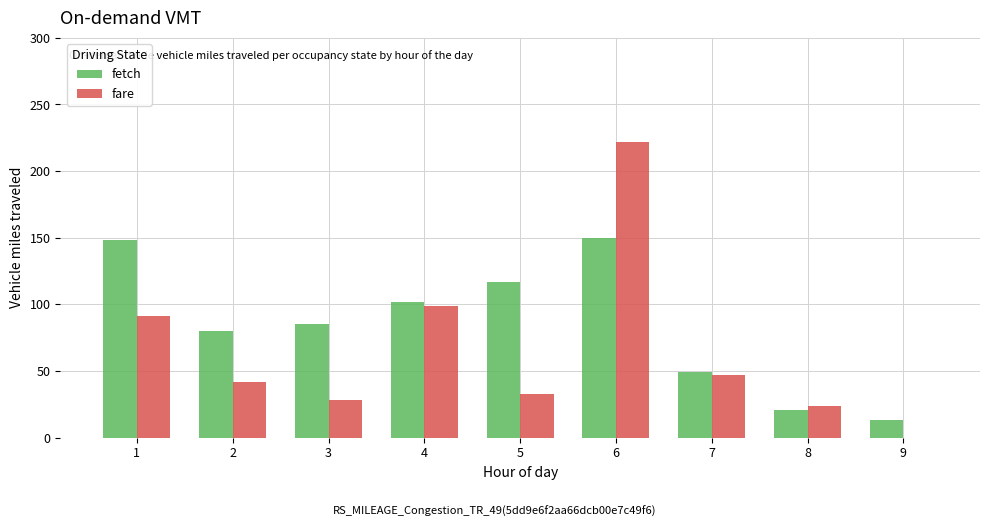

What is the sum of the fare values at 7 and 6?

269